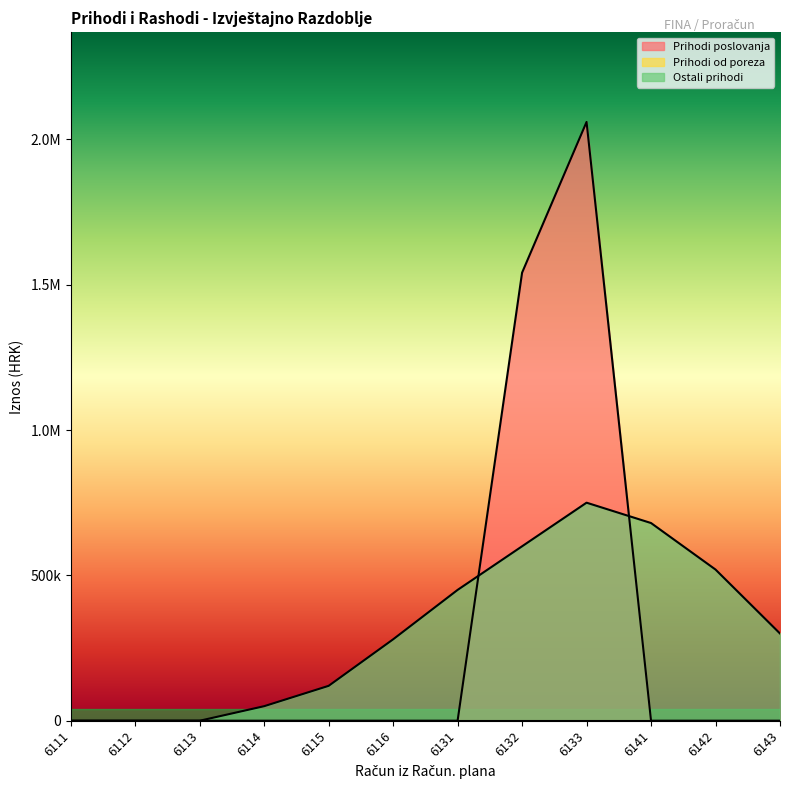

The Prihodi poslovanja series shows 0.0 at 6111. True or false?

True